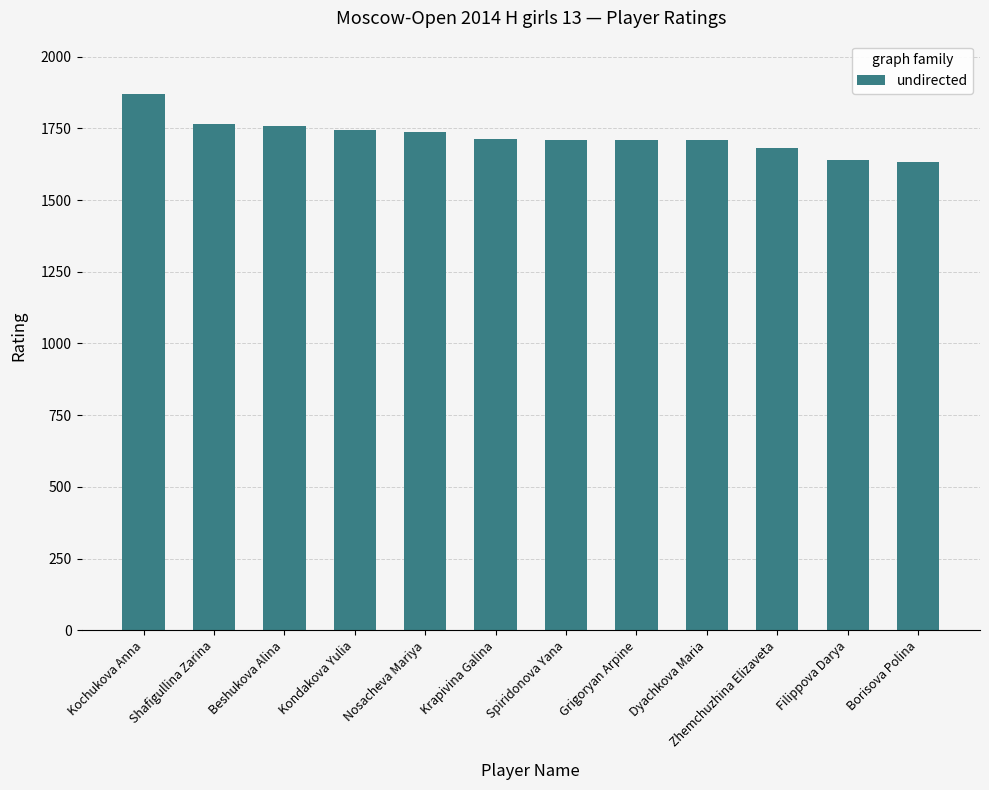

Are the bars grouped side by side (vs. stacked)?

No